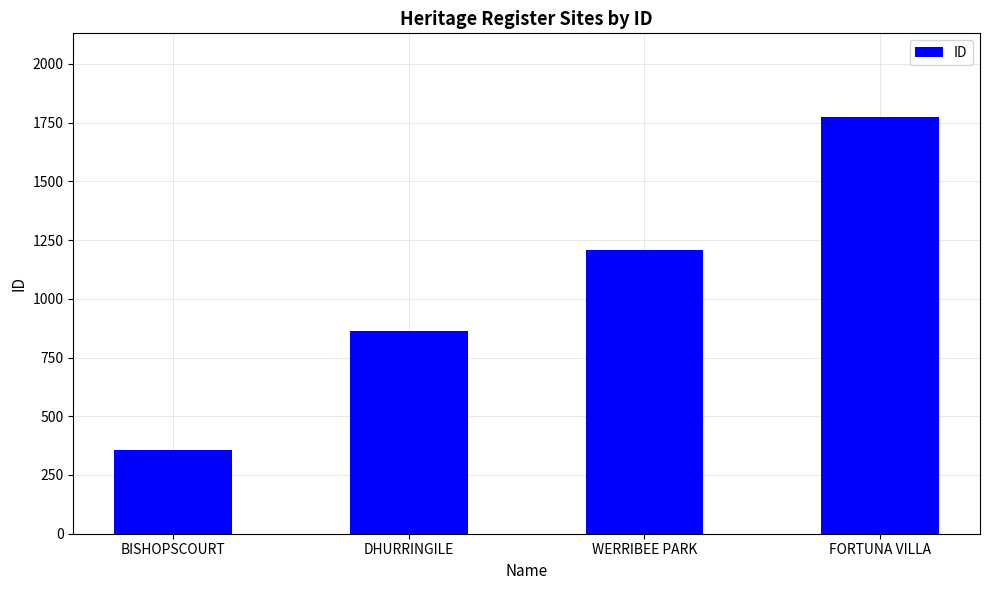

What is the maximum value shown in the chart?

1775